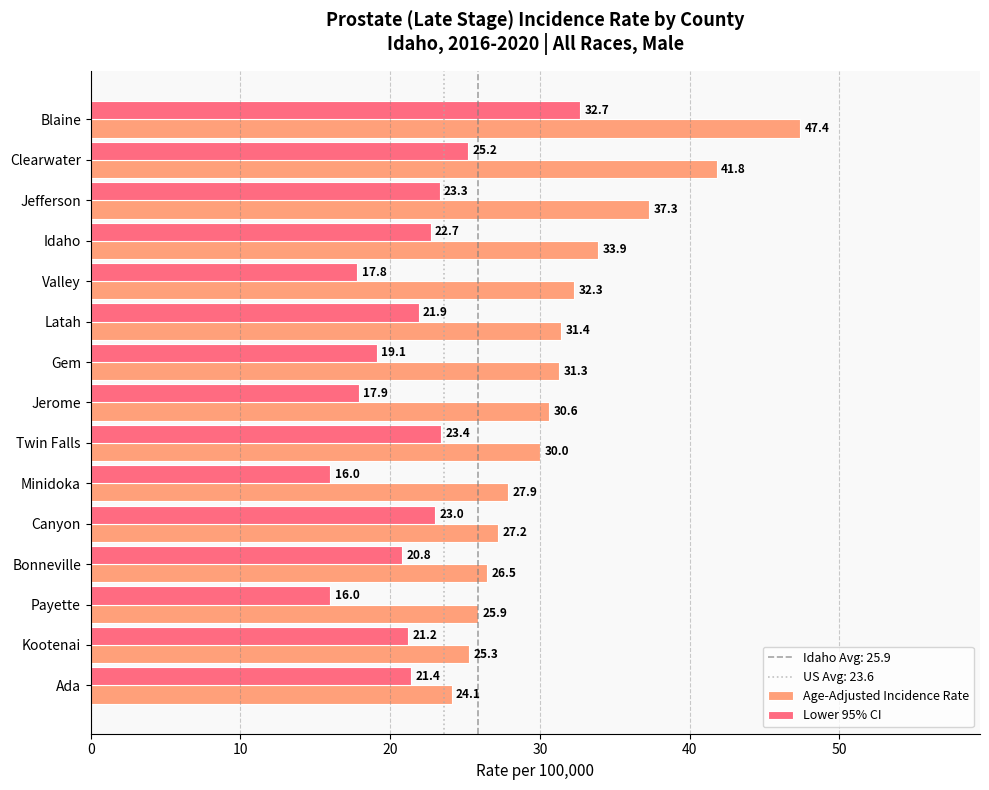

Which category has the highest value in the Age-Adjusted Incidence Rate series?

Blaine